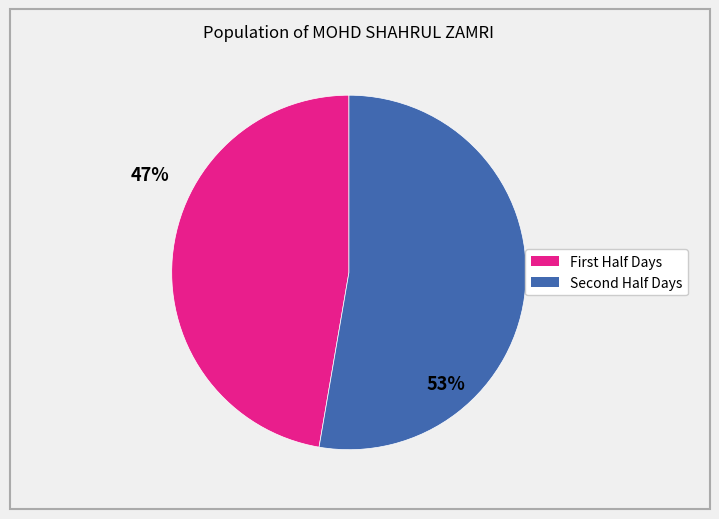

Count the number of slices in the pie.

2